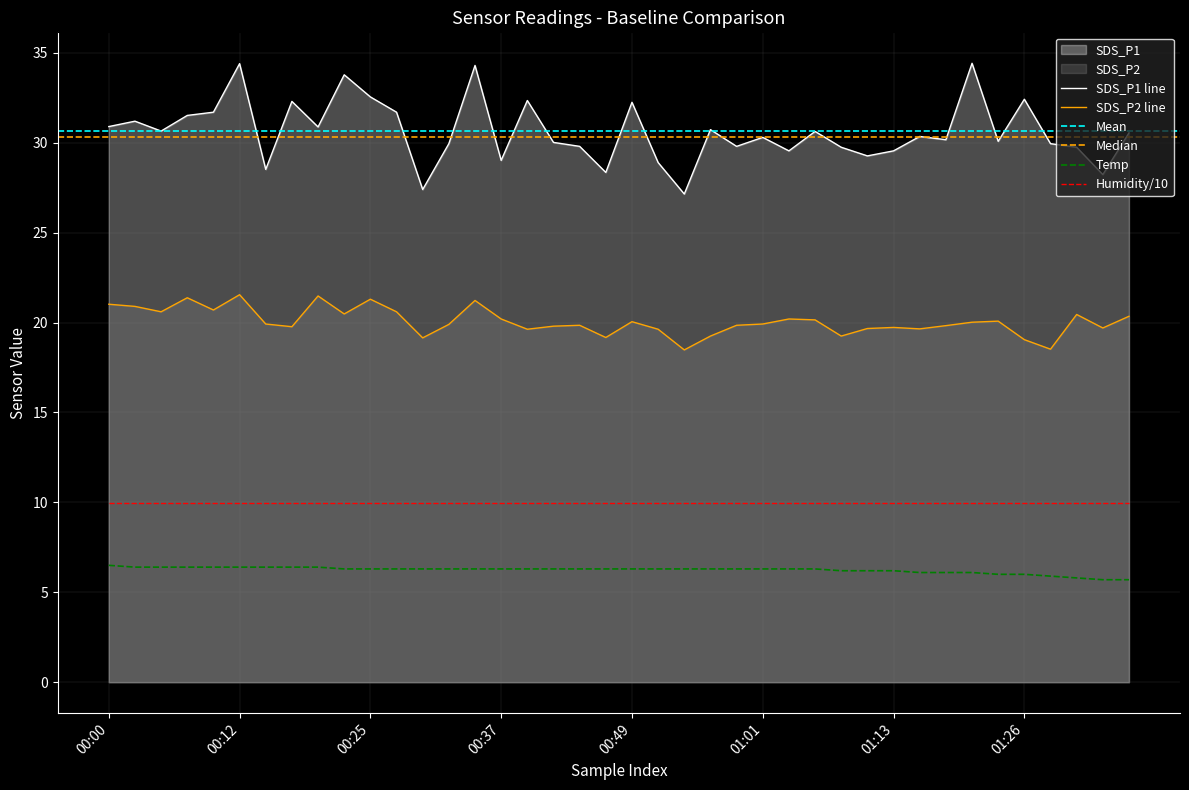

What position from the left is 01:21?

34